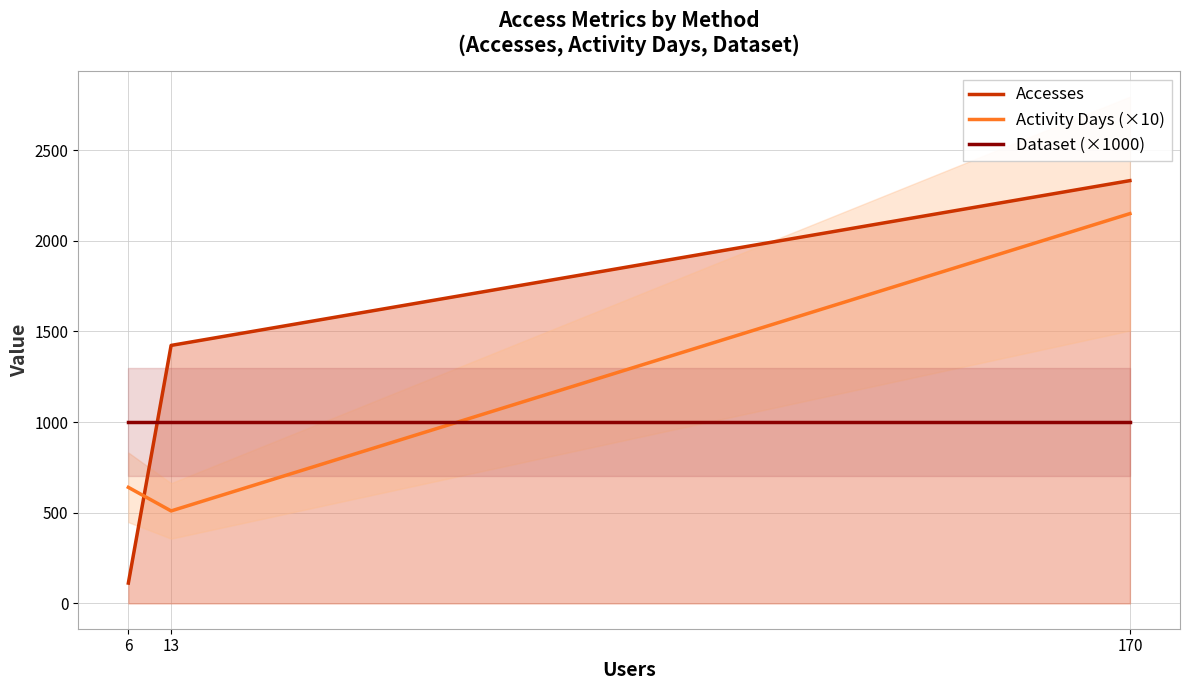

Reading left to right, extract all data points from this chart.

Accesses: 112	1423	2332
Activity Days (×10): 640	510	2150
Dataset (×1000): 1000	1000	1000